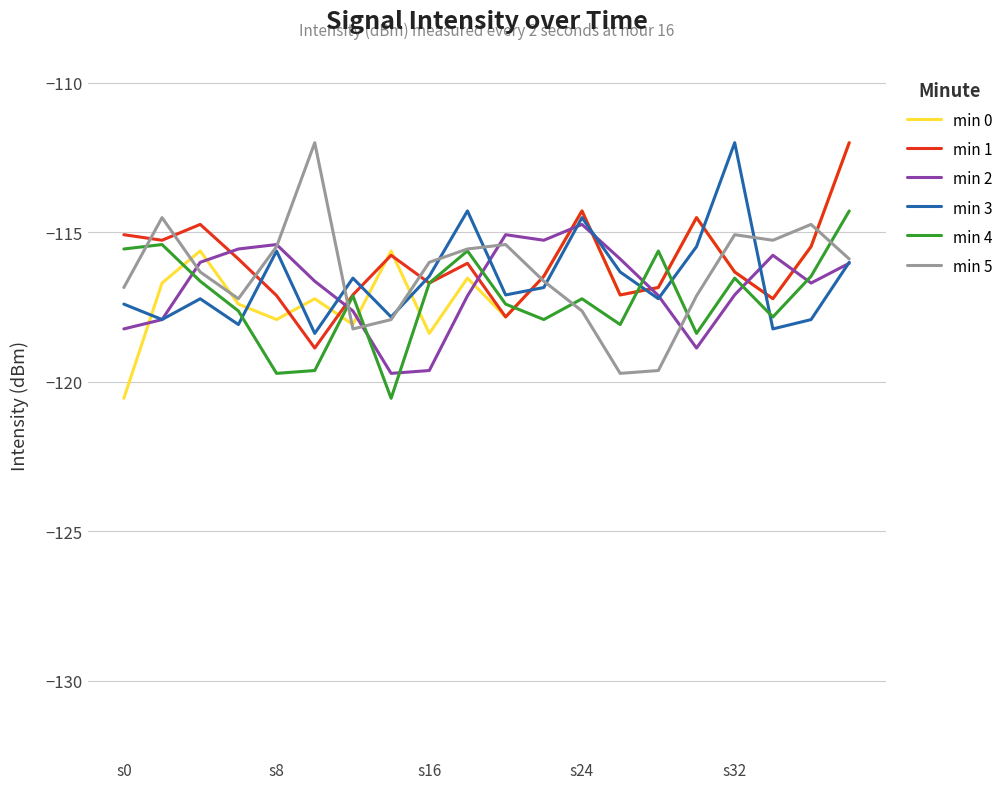

How many values in the min 4 series exceed -117?

9